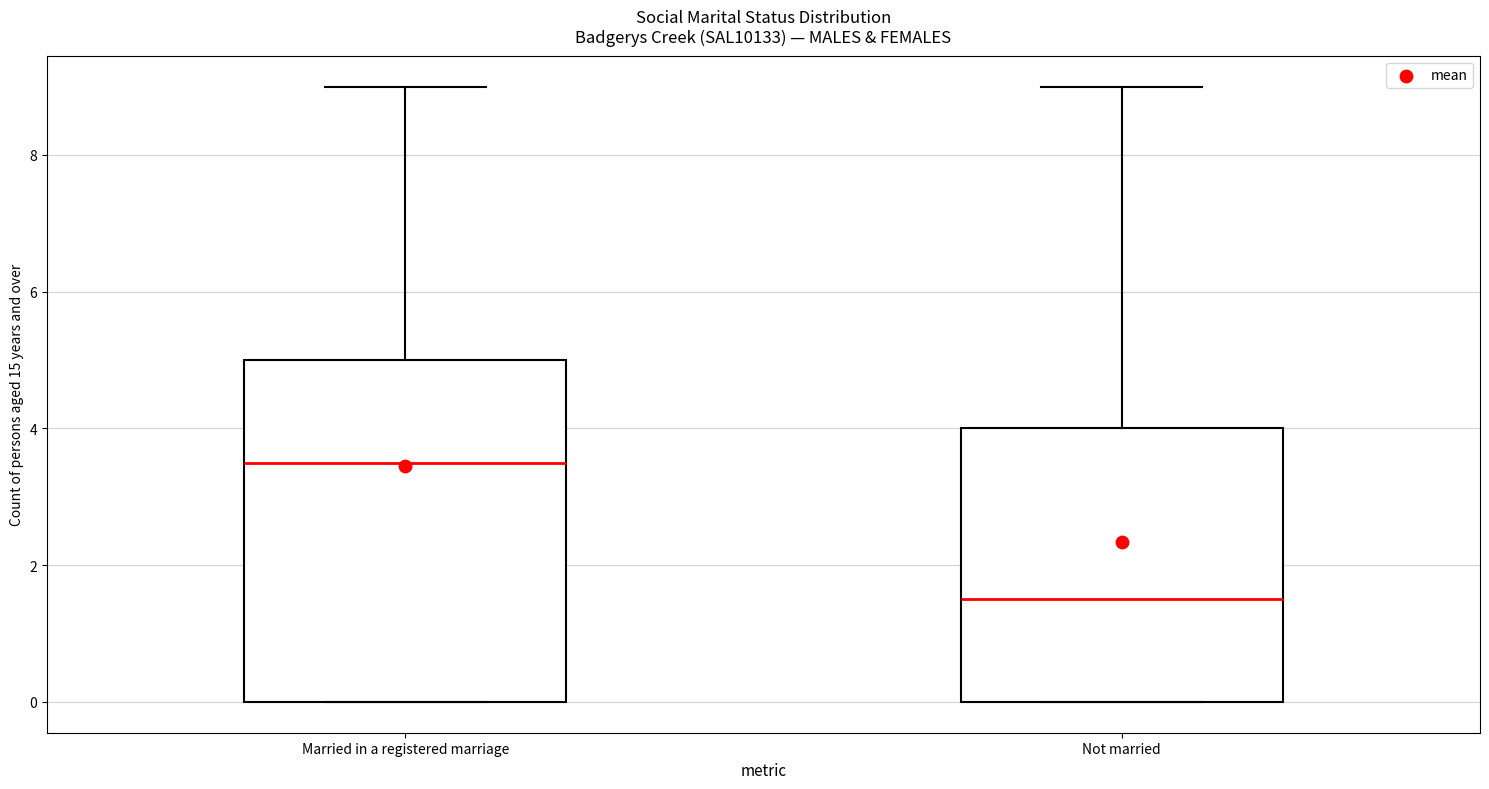

Reading left to right, read every box against the y-axis: the position of its median line, the range the box covers, and the ends of its whiskers. The values are not printed on the chart, so give them approximately, as read against the axis.

Married in a registered marriage: median 3.6, box 0.0 to 5.0, whiskers 0.0 to 9.0
Not married: median 1.6, box 0.0 to 4.0, whiskers 0.0 to 9.0